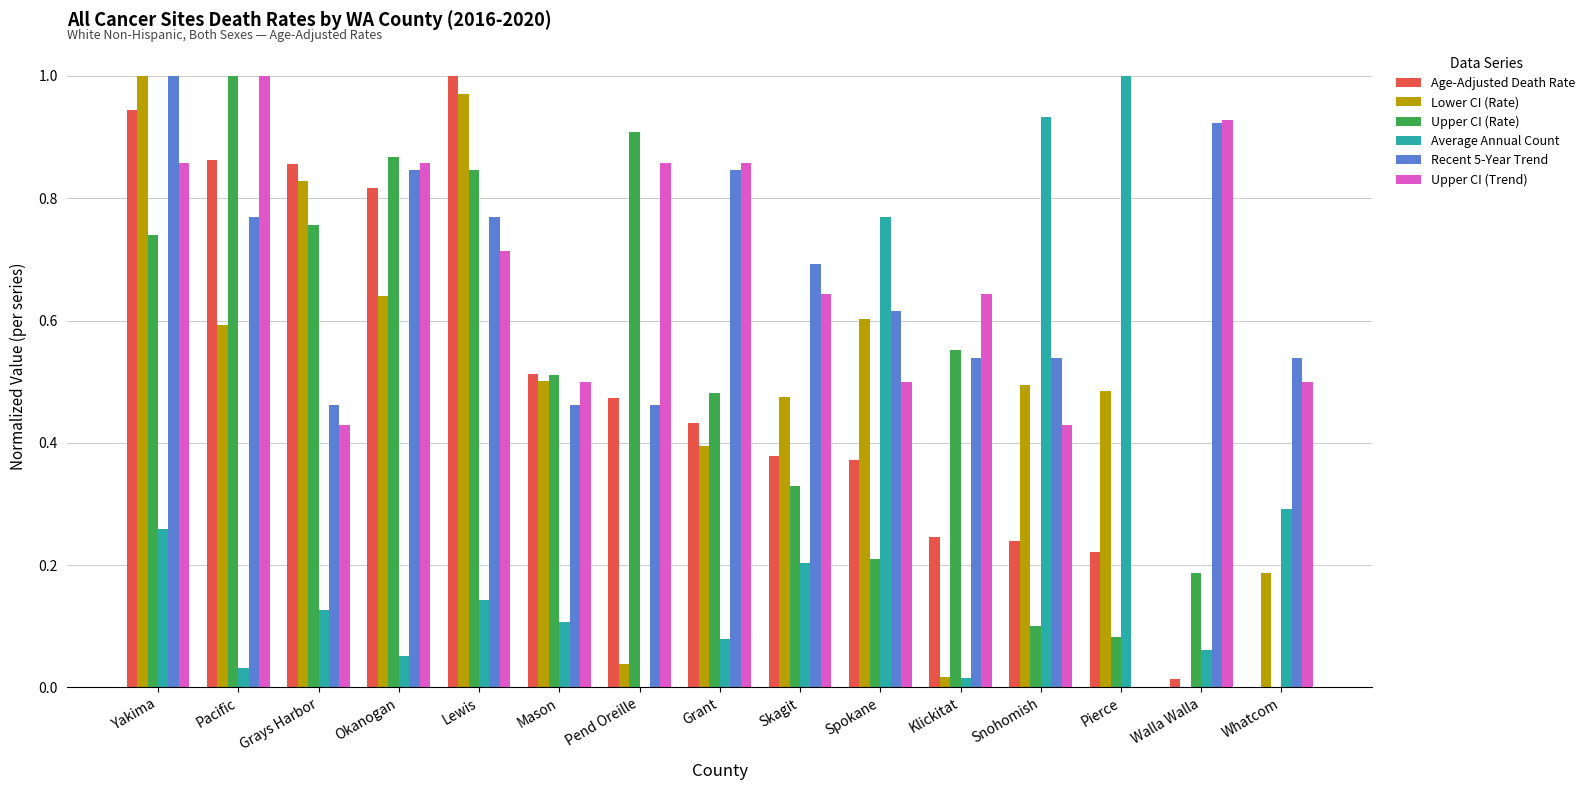

Are the bars grouped side by side (vs. stacked)?

Yes